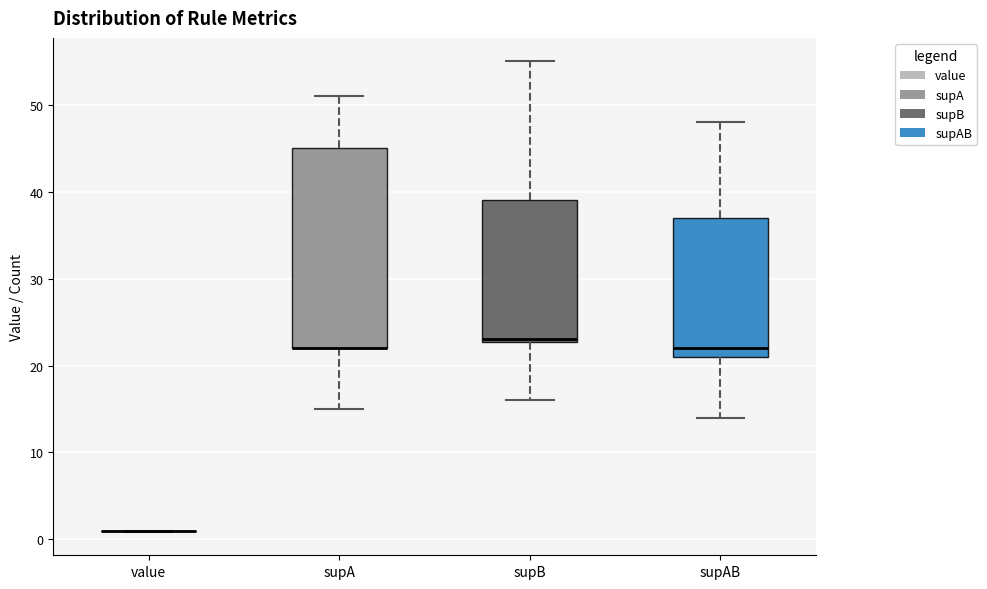

Reading left to right, transcribe this box plot: for each box, give where its median line is, the range the box spans, and where its two whiskers end, as read against the y-axis. The values are not printed on the chart, so give them approximately, as read against the axis.

value: box collapsed to a line at 1, whiskers 1 to 1
supA: median 22 (drawn on the box's lower edge), box 22 to 45, whiskers 15 to 51
supB: median 23, box 23 to 39, whiskers 16 to 55
supAB: median 22, box 21 to 37, whiskers 14 to 48